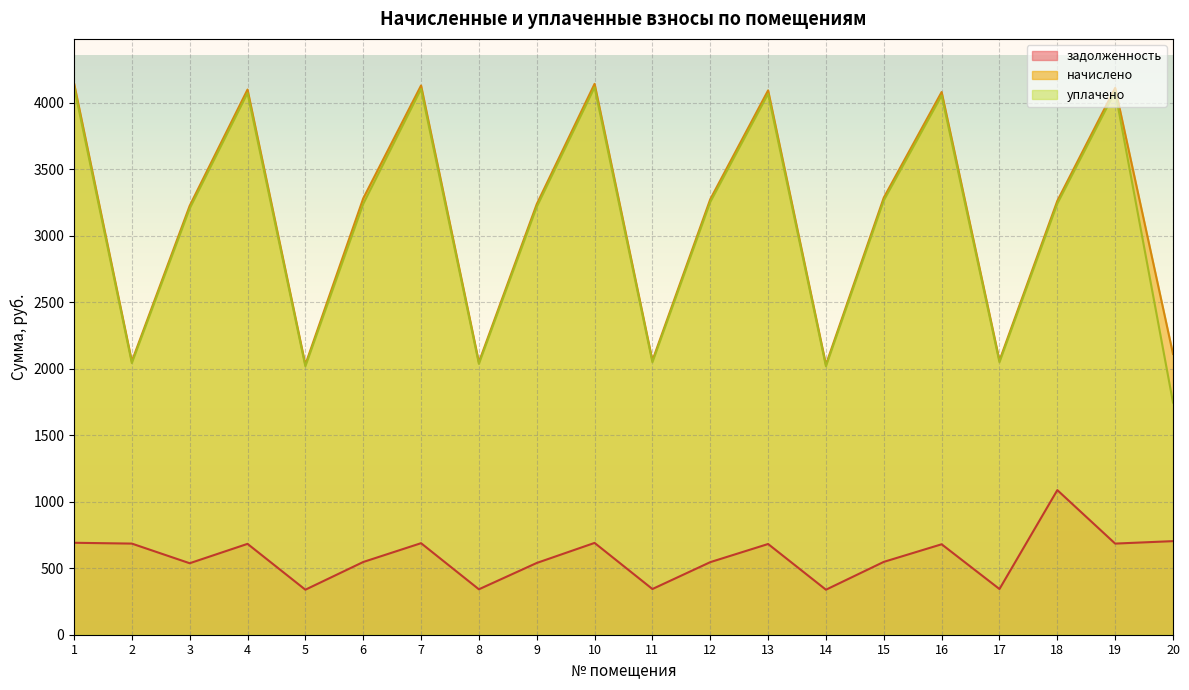

Which series has the largest total across all categories?

начислено